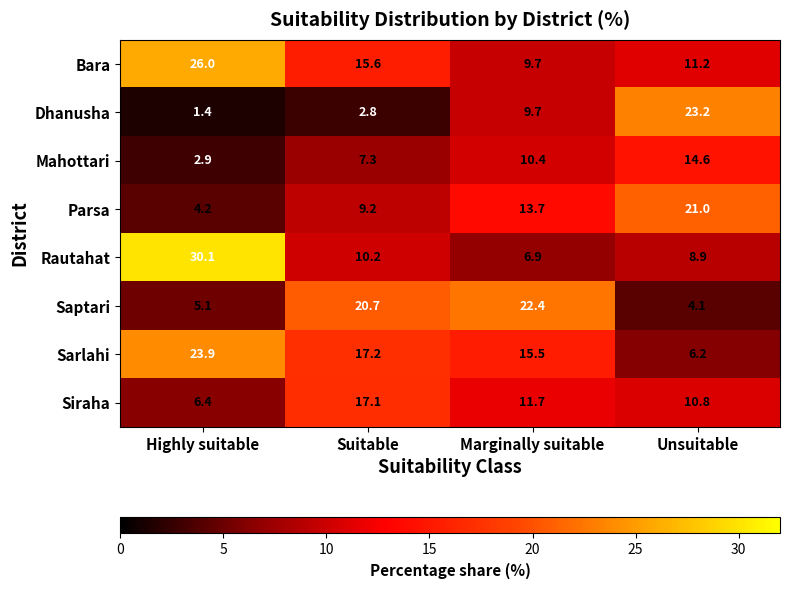

True or false: Bara has a value of 6.2 at Highly suitable.

False